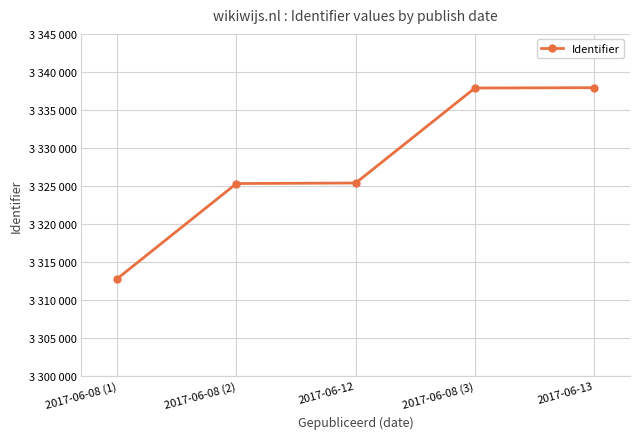

Reading left to right, what are all the values shown in this chart?

3312775	3325306	3325374	3337876	3337920